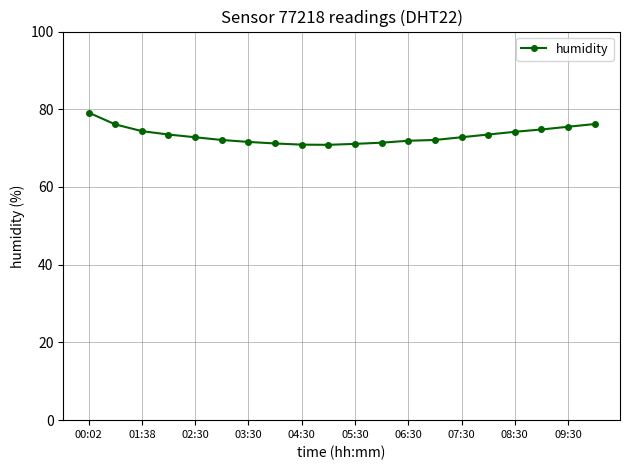

Is this an area chart (filled region under the line)?

No